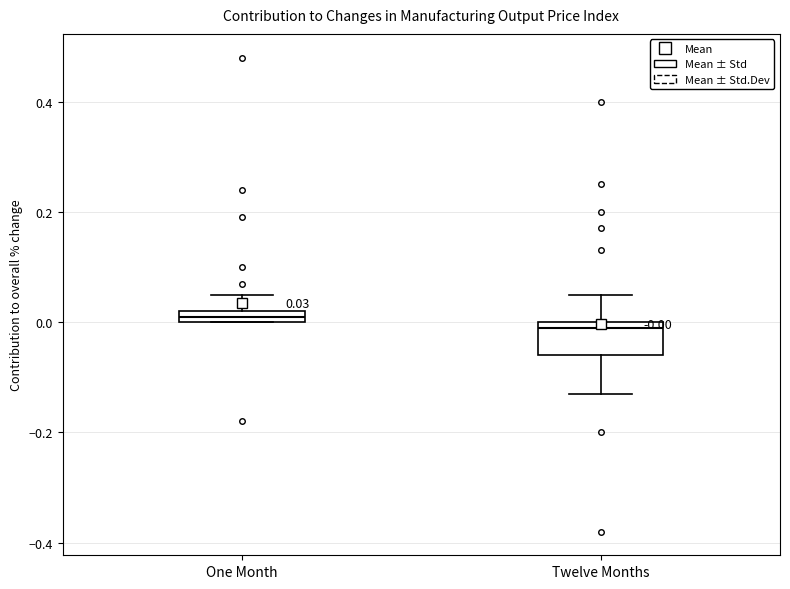

Which box's median line is the lowest?

Twelve Months